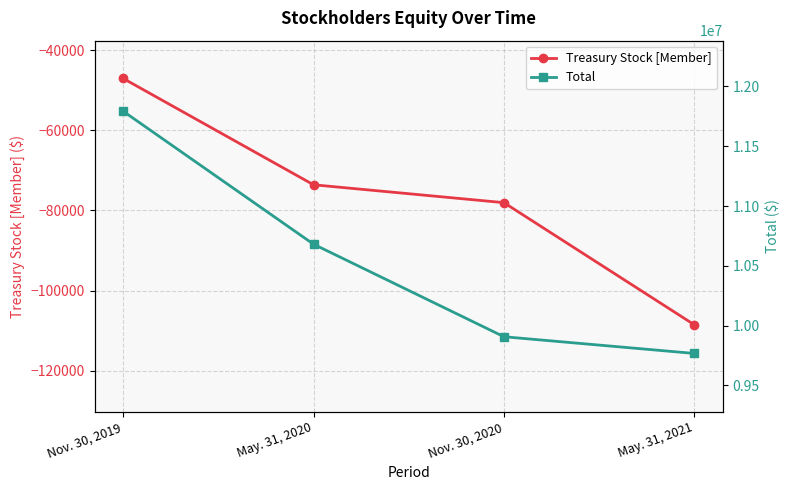

How many values in the Treasury Stock [Member] series exceed -73594?

1